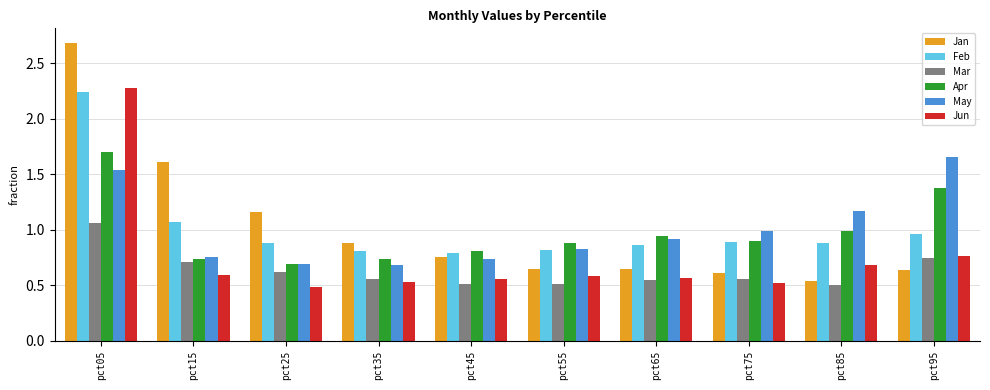

What is the total value across all series at pct05?

11.5